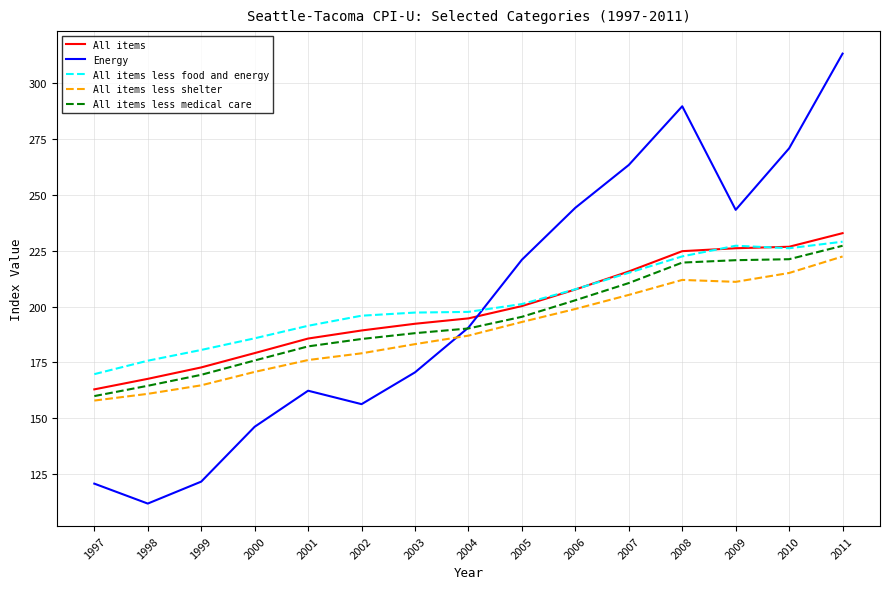

Where does the All items less food and energy series first go above 197?

2003